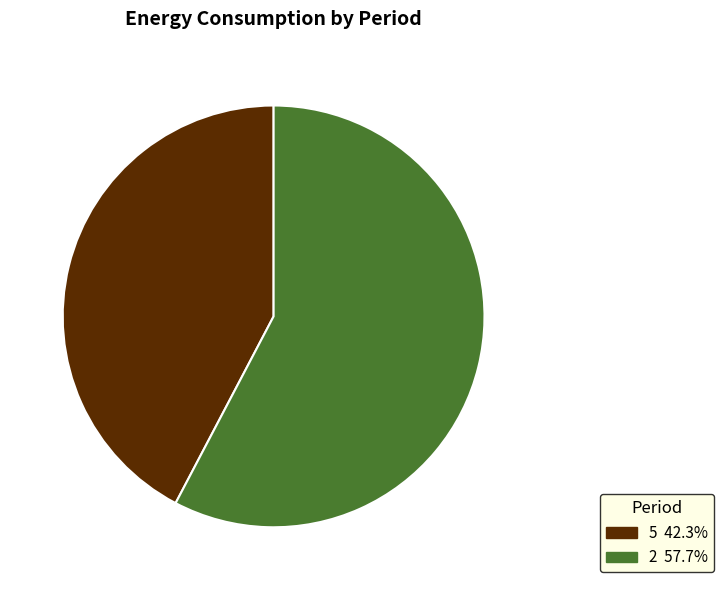

How many slices are in this pie chart?

2